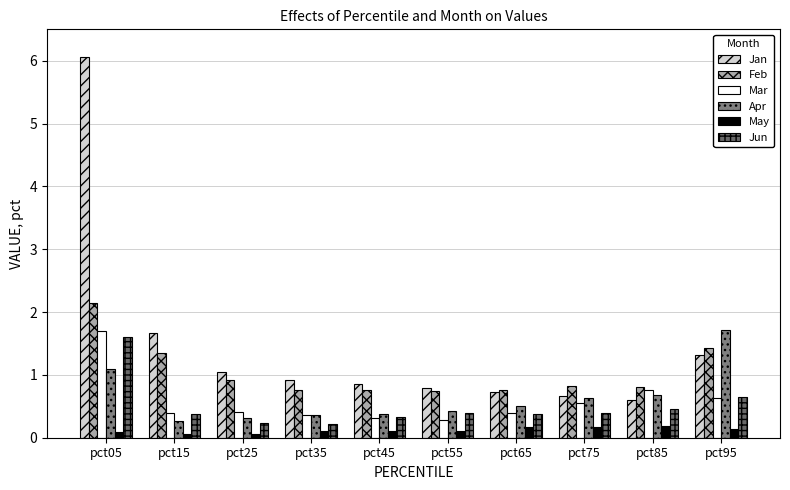

What is the value of the May bar at the 9th from the left?

0.2